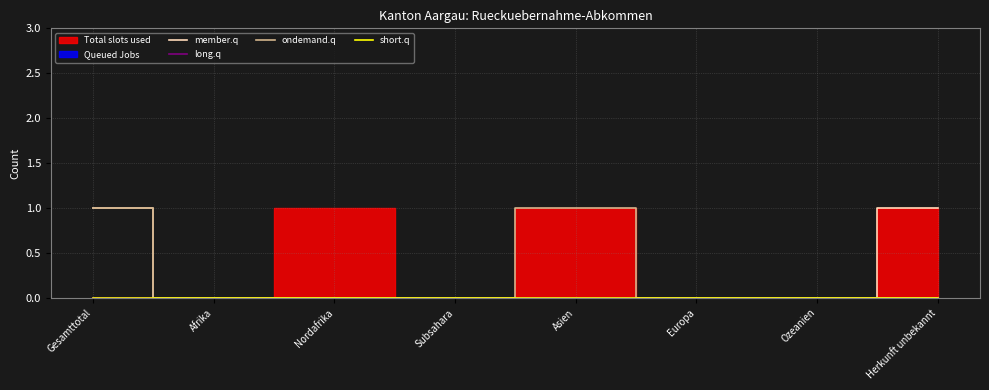

Is the value of member.q at Gesamttotal greater than the value of short.q at Herkunft unbekannt?

Yes